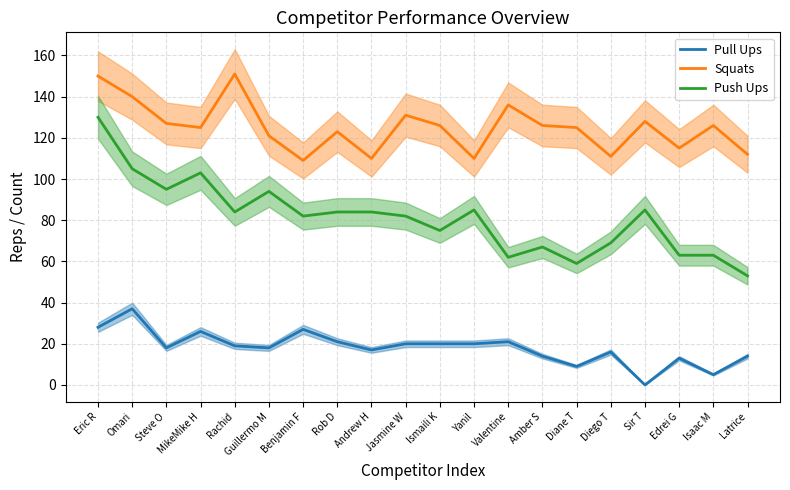

What position from the left is Diane T?

15